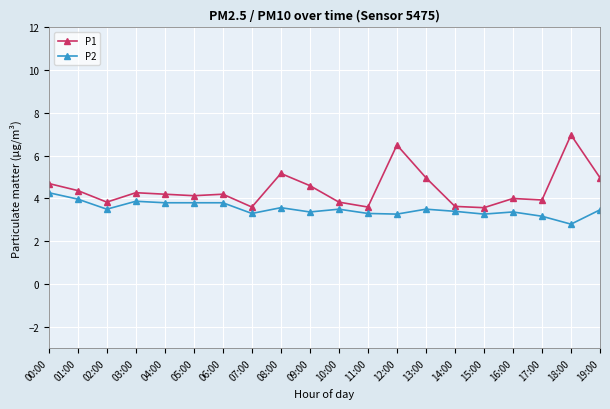

Rank the series by their average value, from lowest to highest.

P2, P1